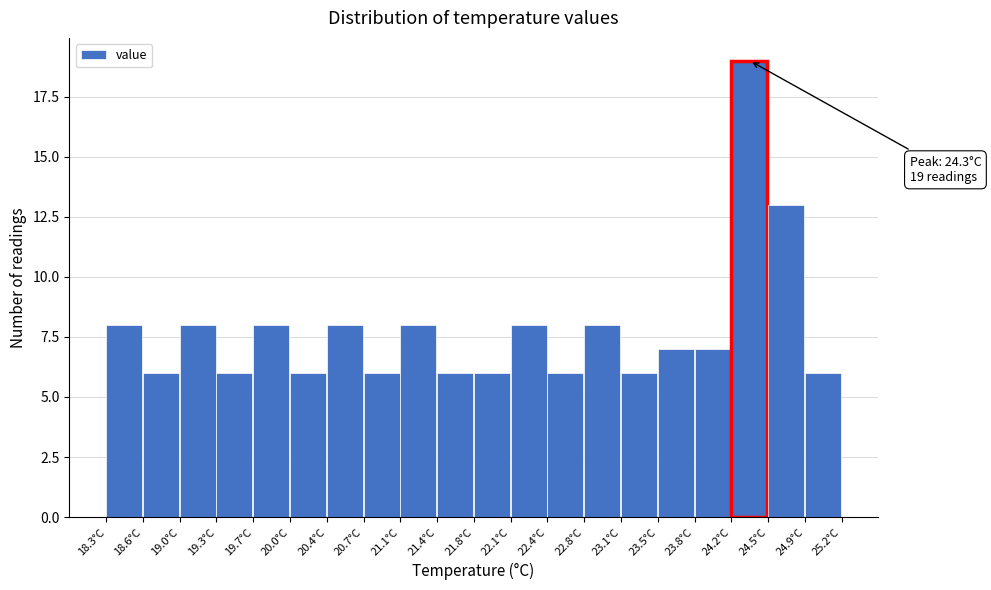

Which range on the x-axis has the tallest bar?

24.165 to 24.510